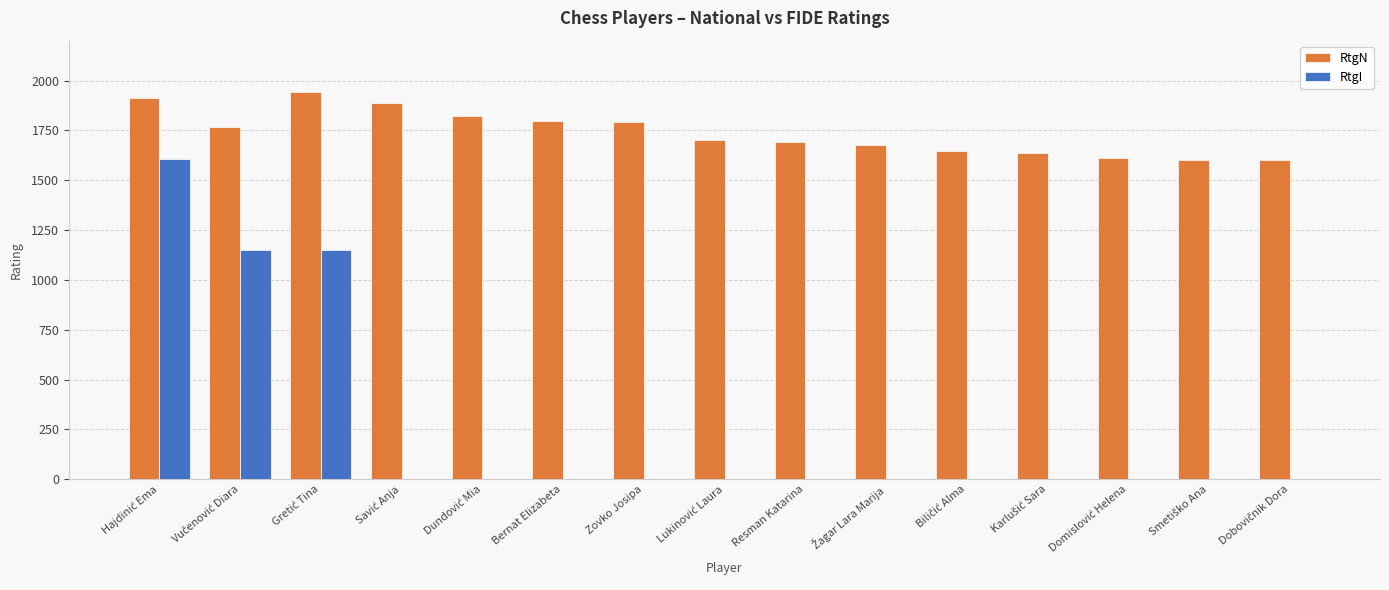

What is the maximum value shown in the chart?

1944